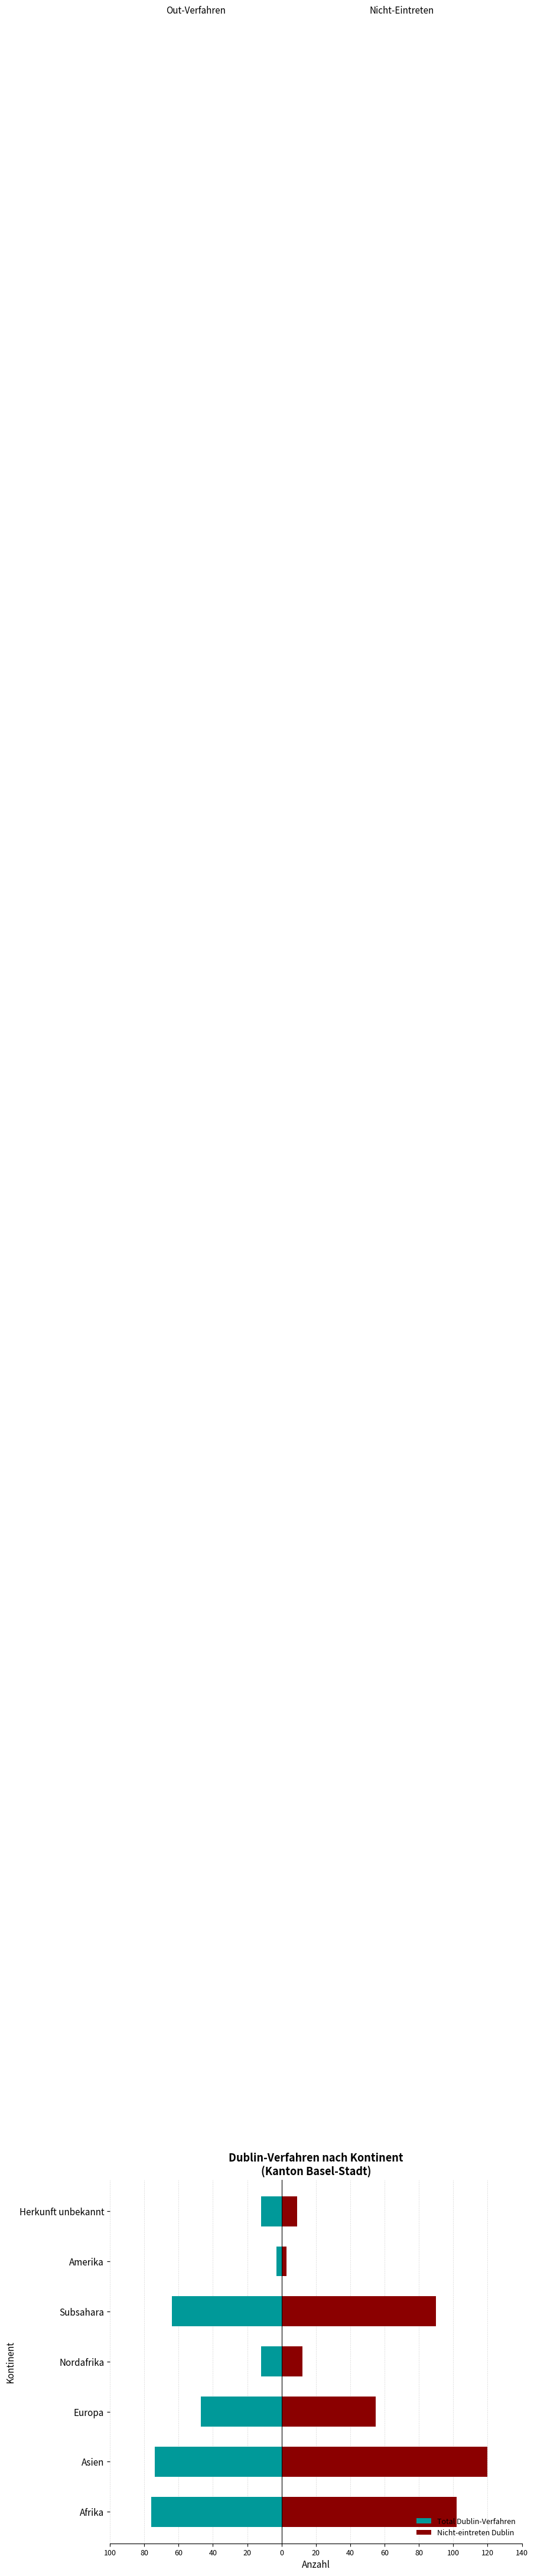

At how many categories does at least one series exceed 111?

1